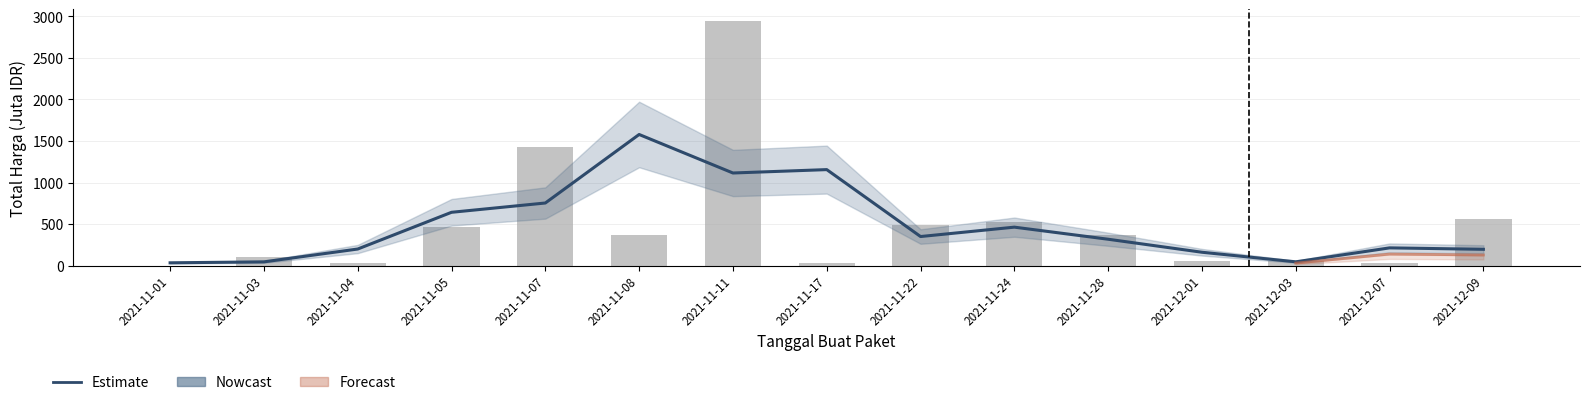

List the labels in order of value, smallest first.

2021-11-01, 2021-12-07, 2021-11-17, 2021-11-04, 2021-12-03, 2021-12-01, 2021-11-03, 2021-11-08, 2021-11-28, 2021-11-05, 2021-11-22, 2021-11-24, 2021-12-09, 2021-11-07, 2021-11-11